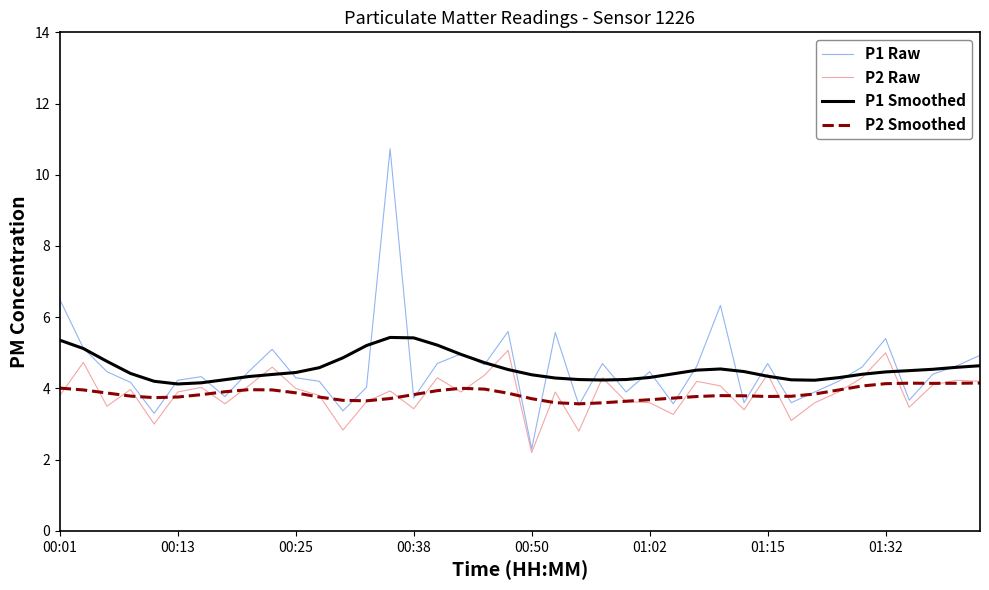

What is the highest value of the P1 Raw series?

10.7